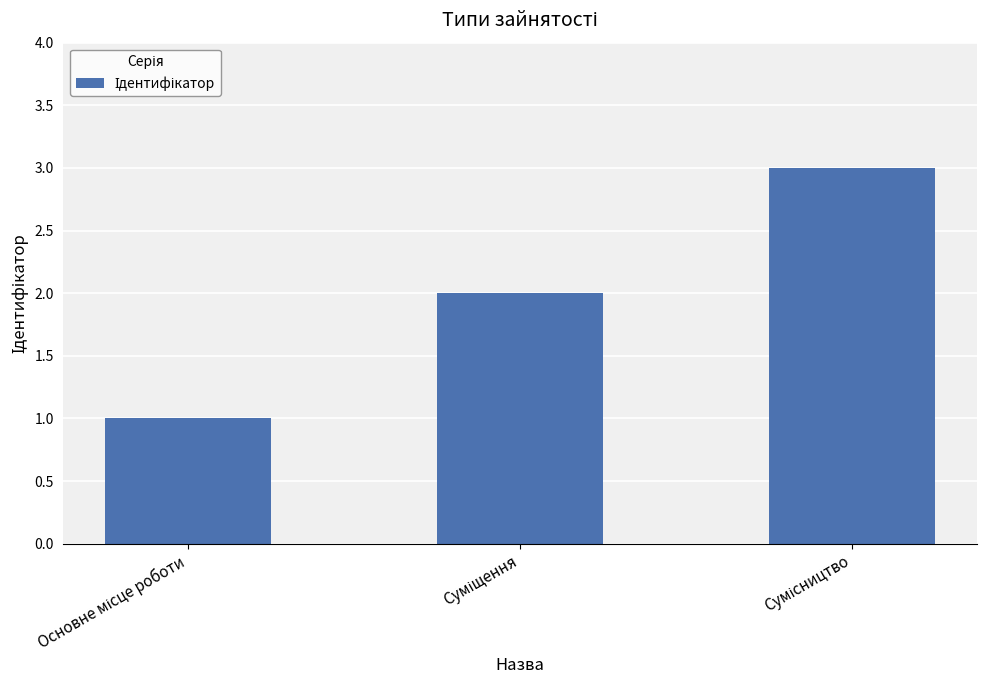

What is the greatest value displayed?

3